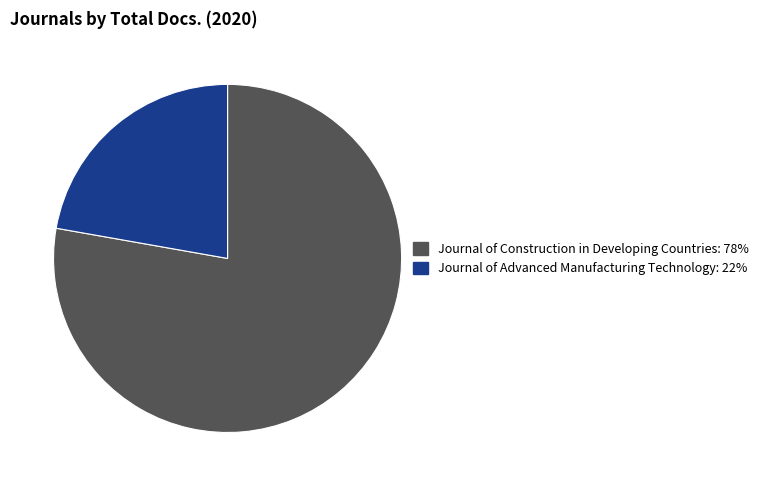

Does any single category account for the majority?

Yes